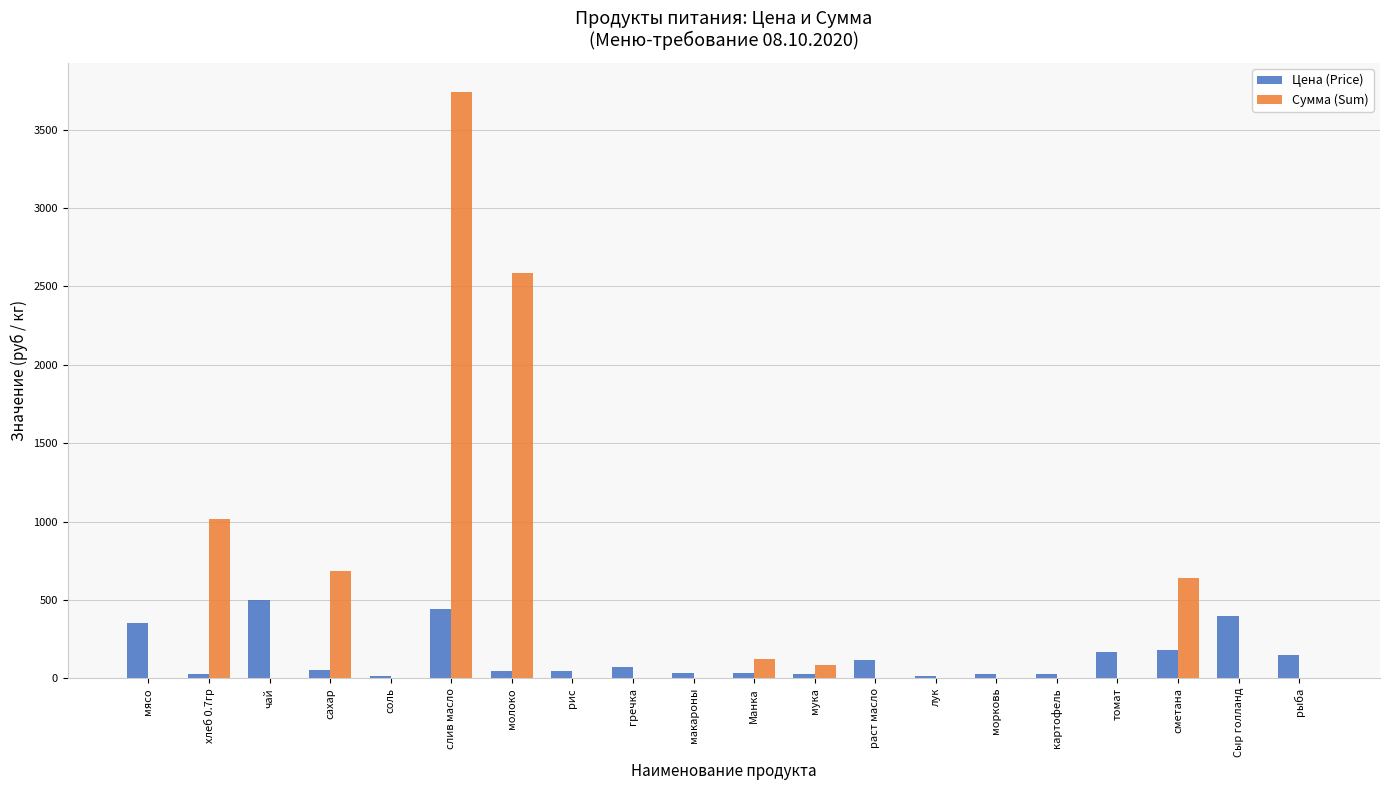

What is the sum of the Цена (Price) values at томат and Сыр голланд?

564.3